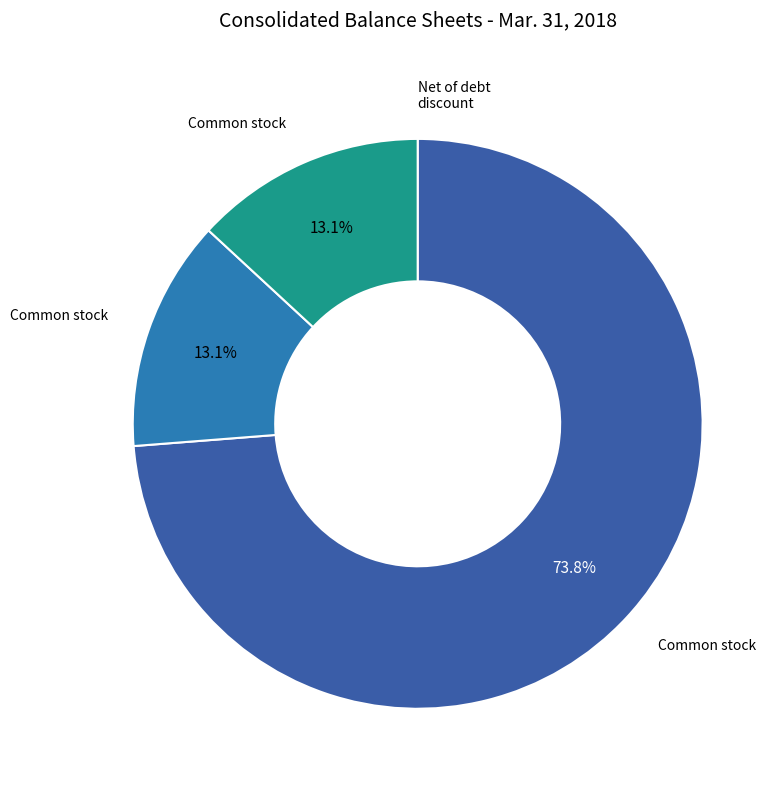

Is there any slice that represents more than half of the pie?

Yes